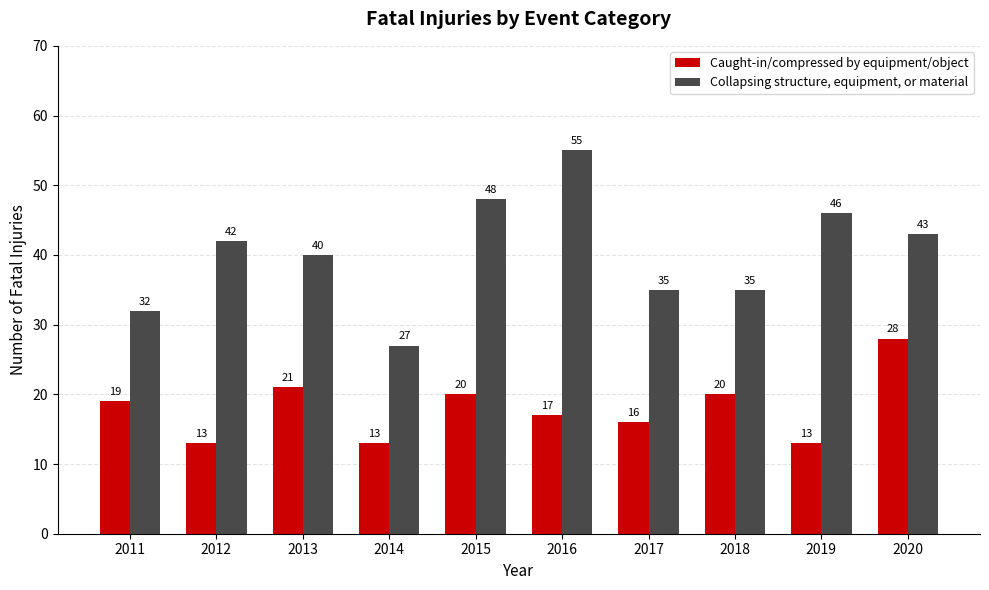

How many series are shown in this chart?

2